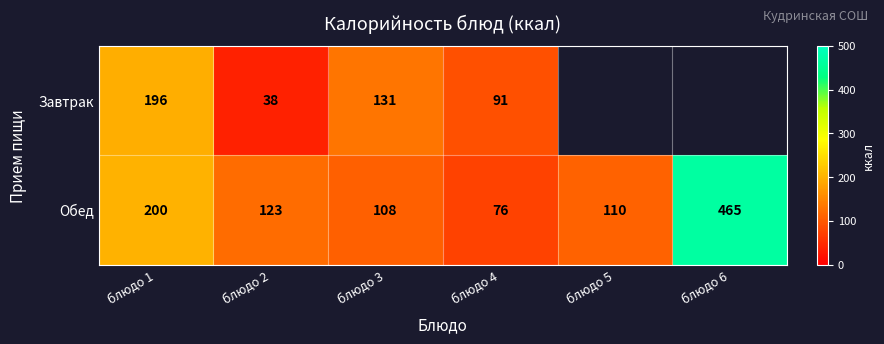

Rank the categories by Обед value from lowest to highest.

блюдо 4, блюдо 3, блюдо 5, блюдо 2, блюдо 1, блюдо 6